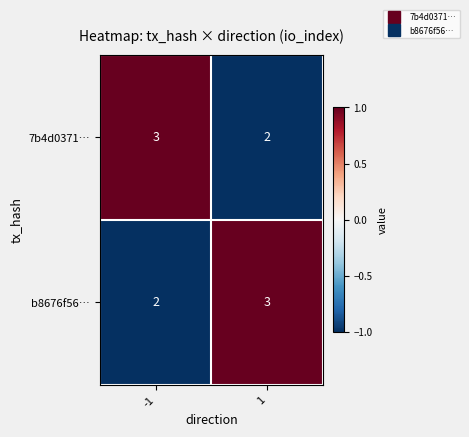

Is the value of 7b4d0371… at 1 greater than the value of b8676f56… at 1?

No